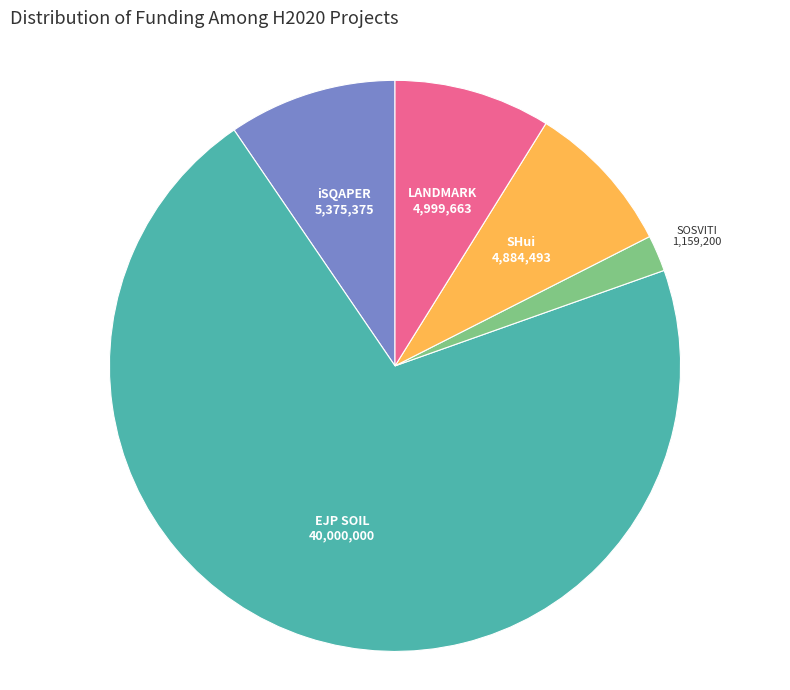

Is the sum of LANDMARK and SOSVITI greater than half?

No